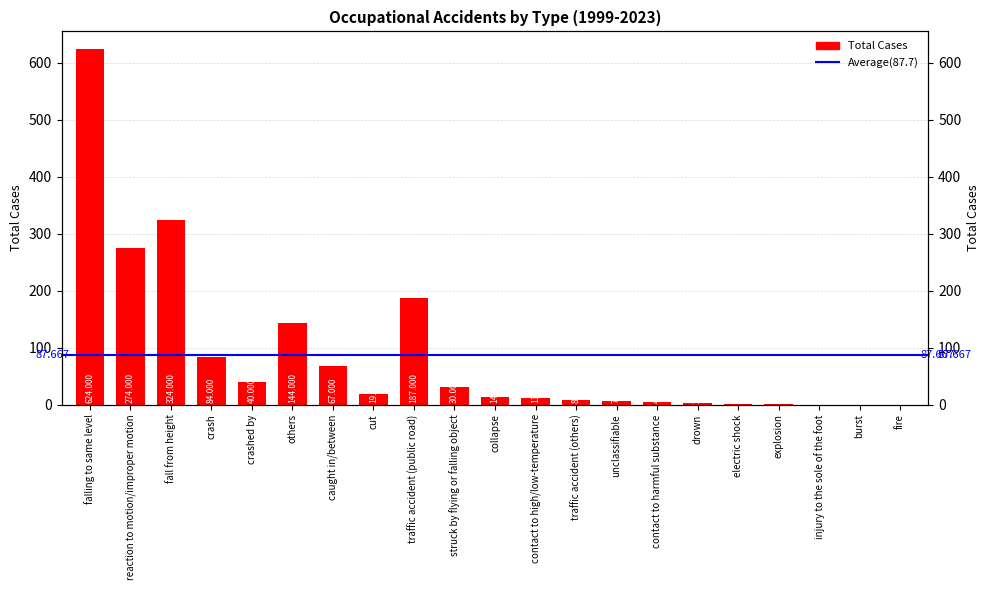

Rank the categories by value from lowest to highest.

injury to the sole of the foot, burst, fire, electric shock, explosion, drown, contact to harmful substance, unclassifiable, traffic accident (others), contact to high/low-temperature, collapse, cut, struck by flying or falling object, crashed by, caught in/between, crash, others, traffic accident (public road), reaction to motion/improper motion, fall from height, falling to same level